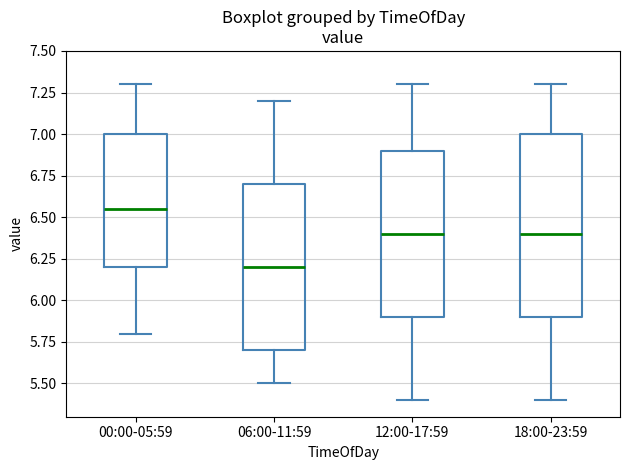

Comparing the boxes themselves (not the whiskers), which one is the tallest?

18:00-23:59